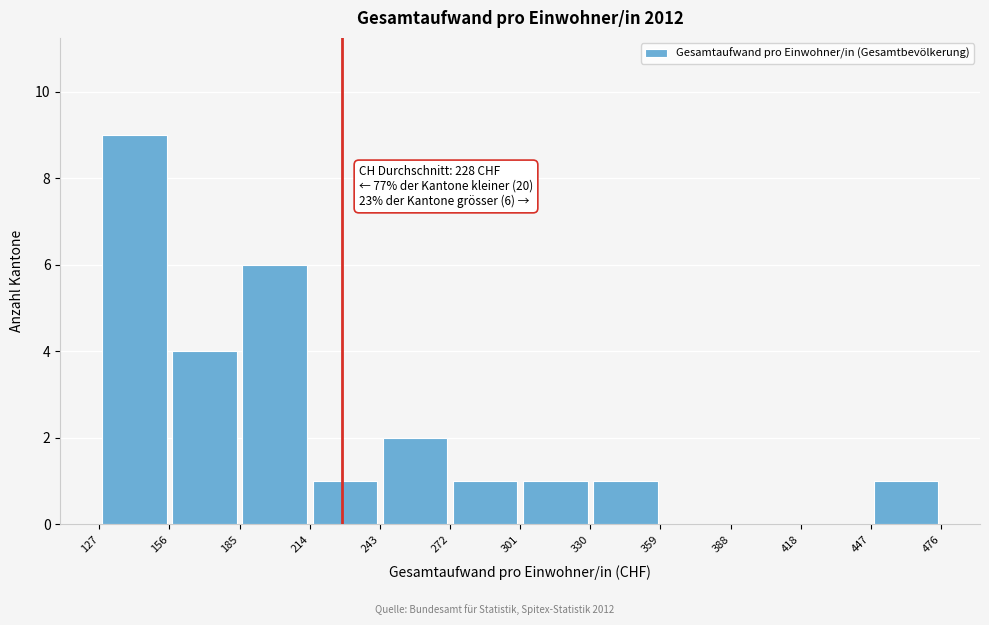

Over which range of the x-axis is the bar tallest?

127 to 156